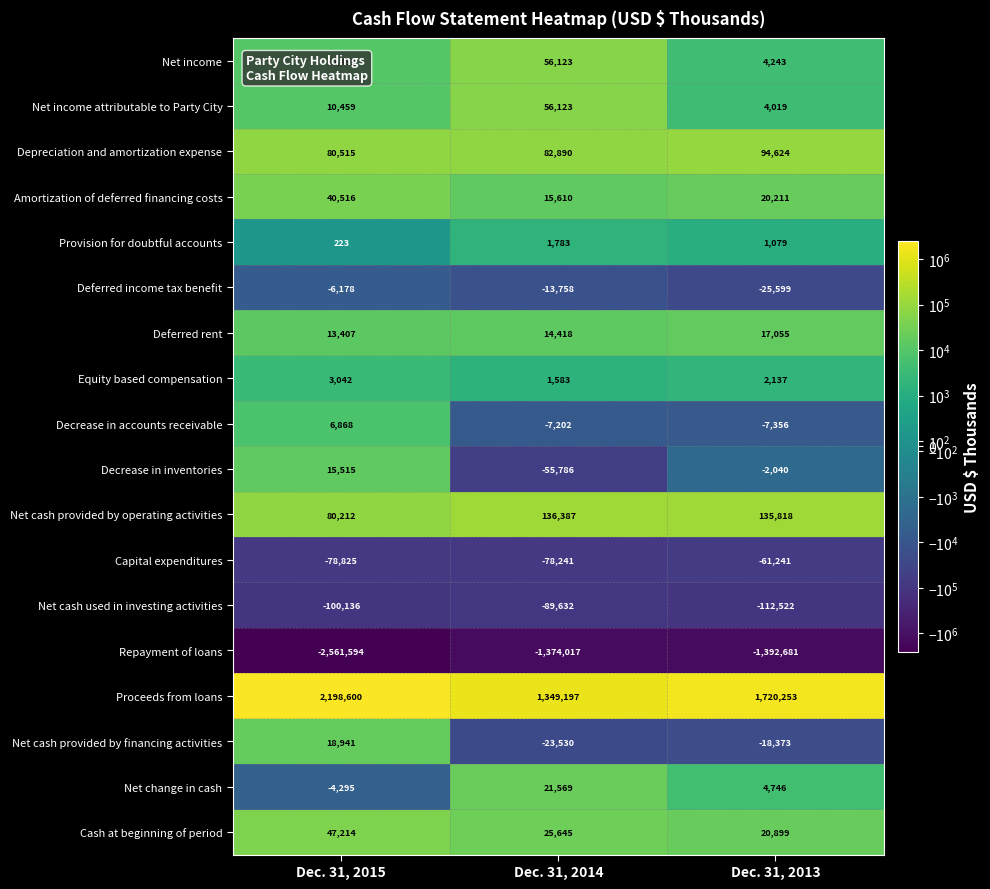

At which category is the sum across all series the highest?

Dec. 31, 2013